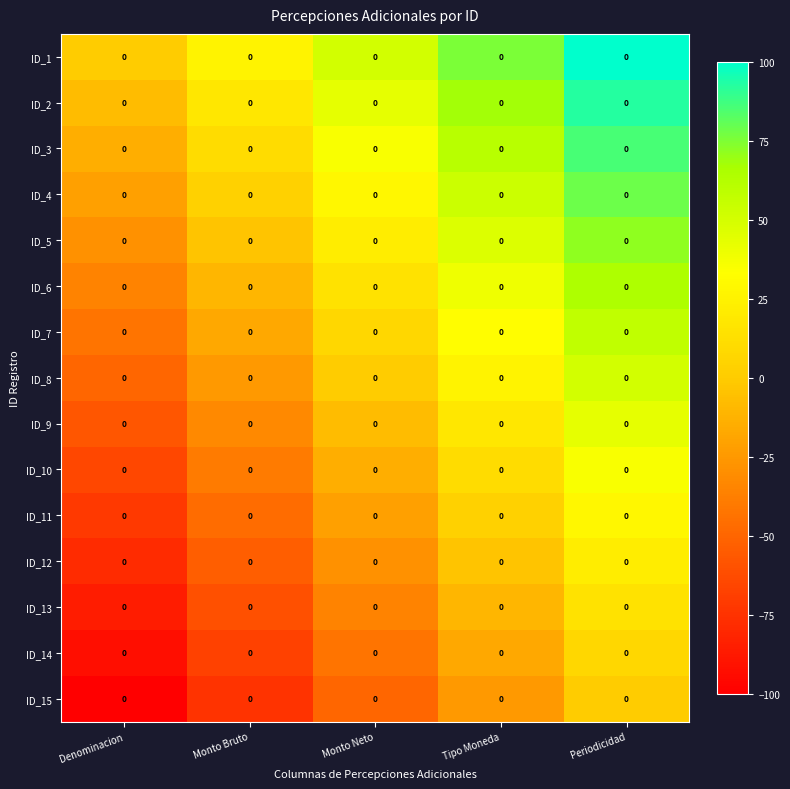

What is the spread (max minus min) of values at Monto Neto?

100.0